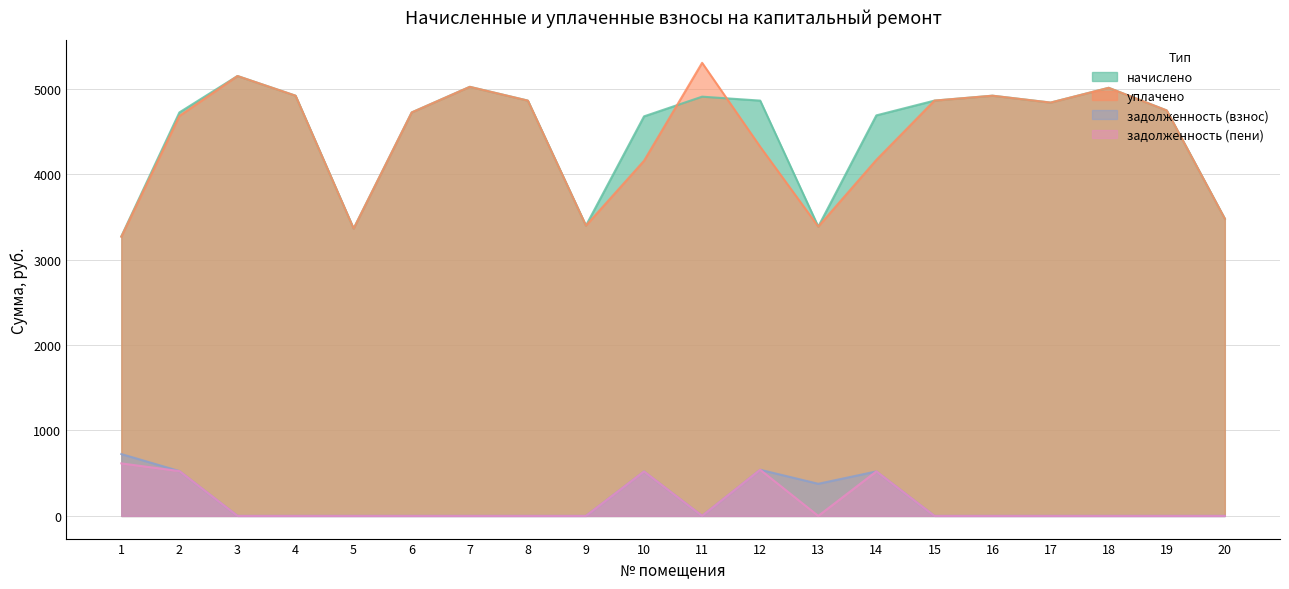

What is the total value across all series at 17?

9676.8